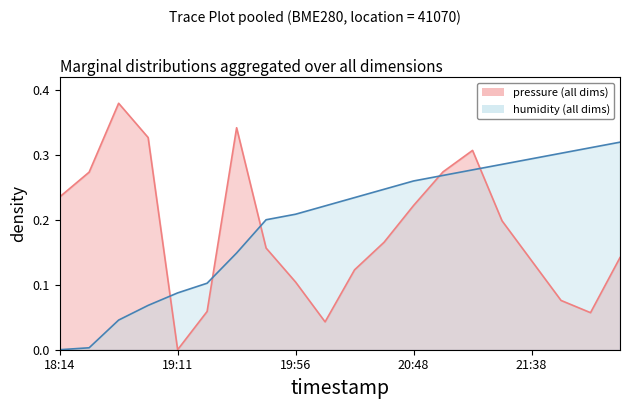

Rank the series by their maximum value, from highest to lowest.

pressure (all dims), humidity (all dims)